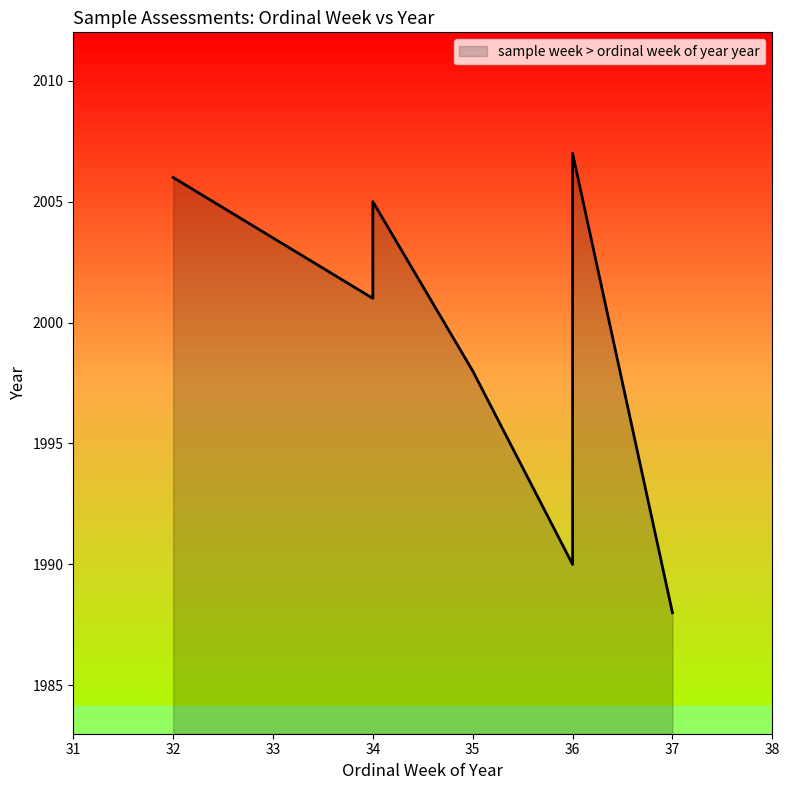

What value does the data have at 34?

2005